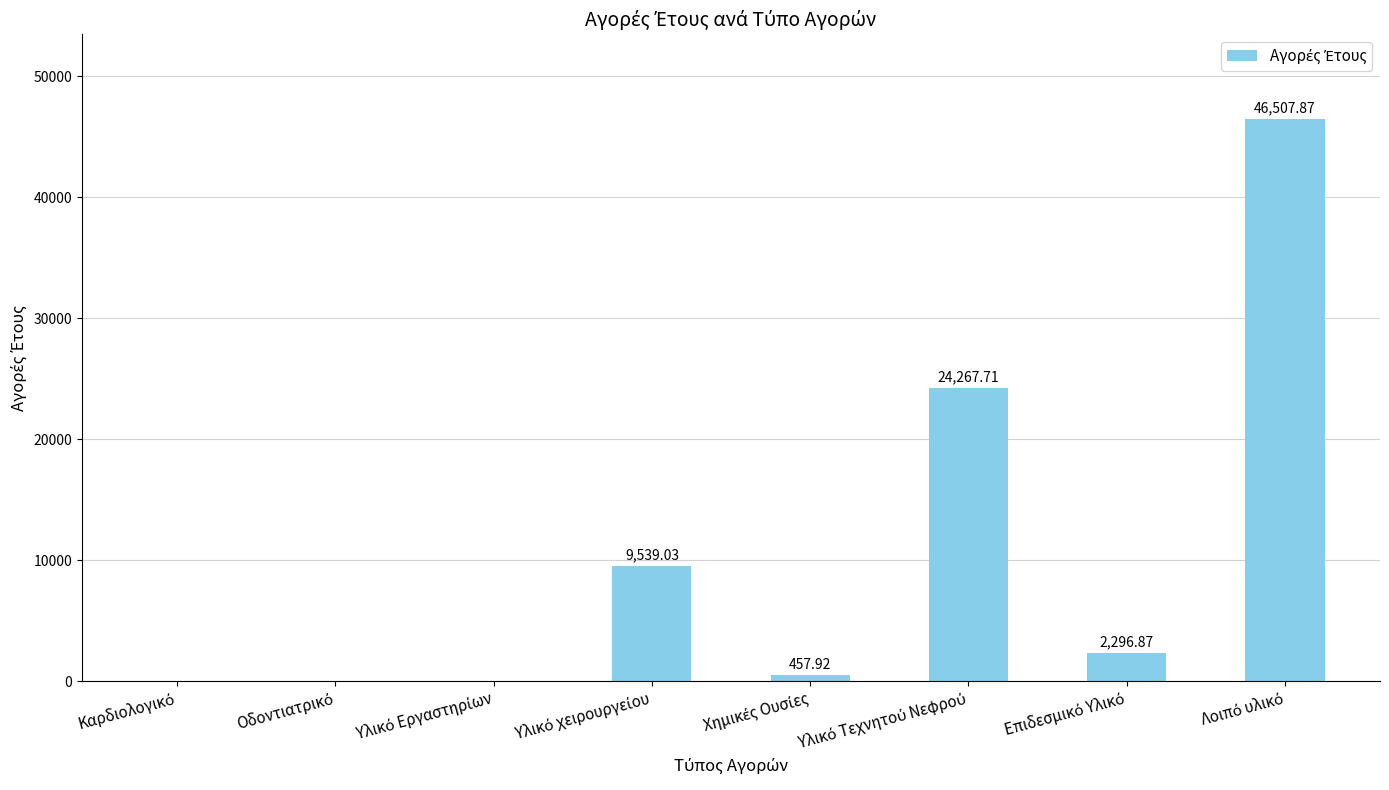

What is the sum of all values?

83069.4